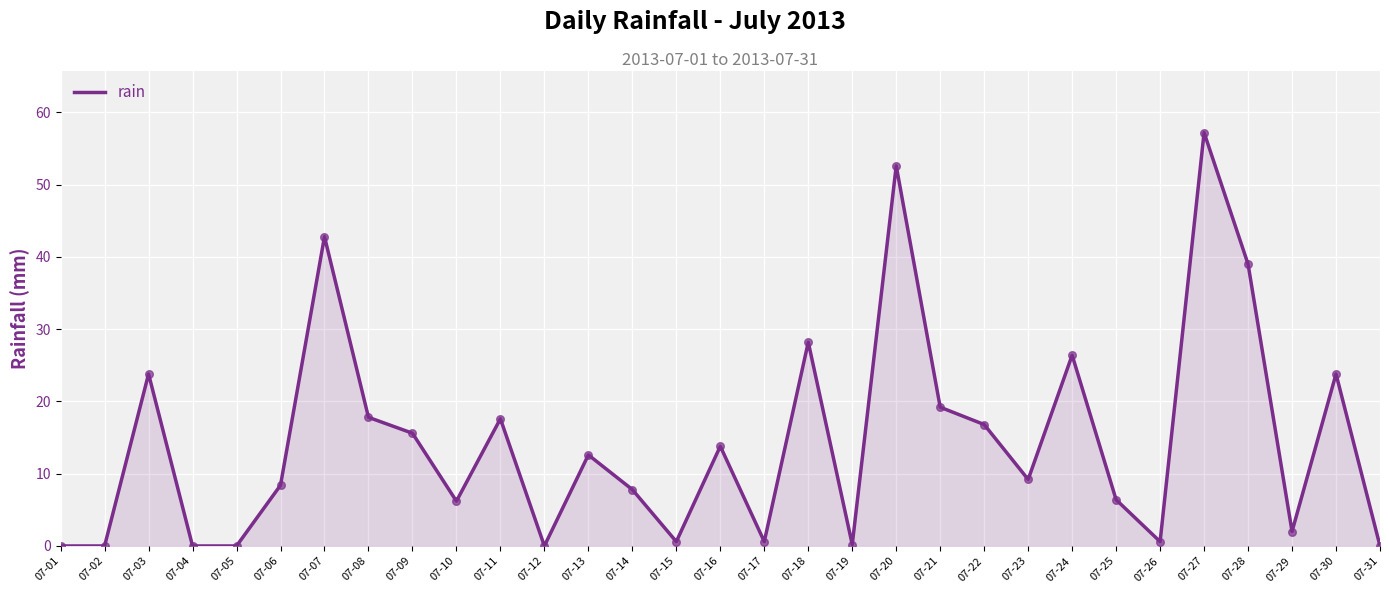

What is the ratio of the value at 07-03 to the value at 07-27?

0.4